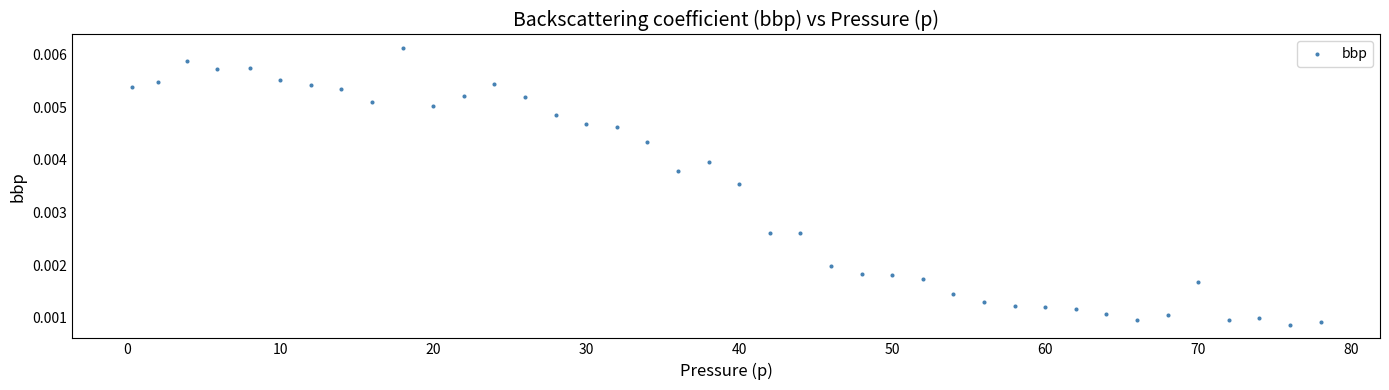

What is the range of X values (max minus min)?

77.7